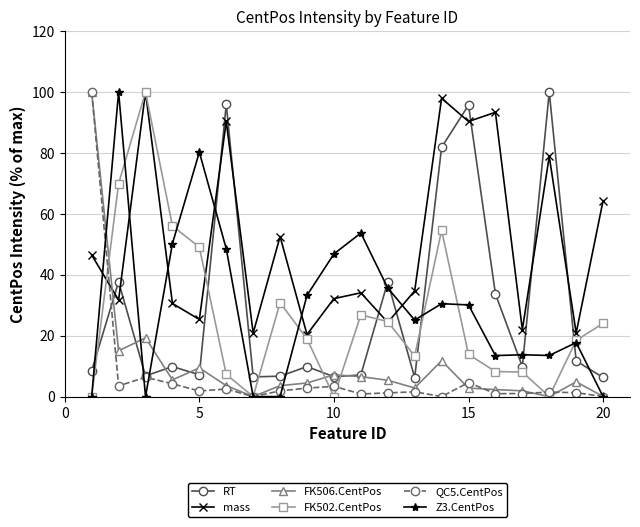

At how many categories does at least one series exceed 59?

10